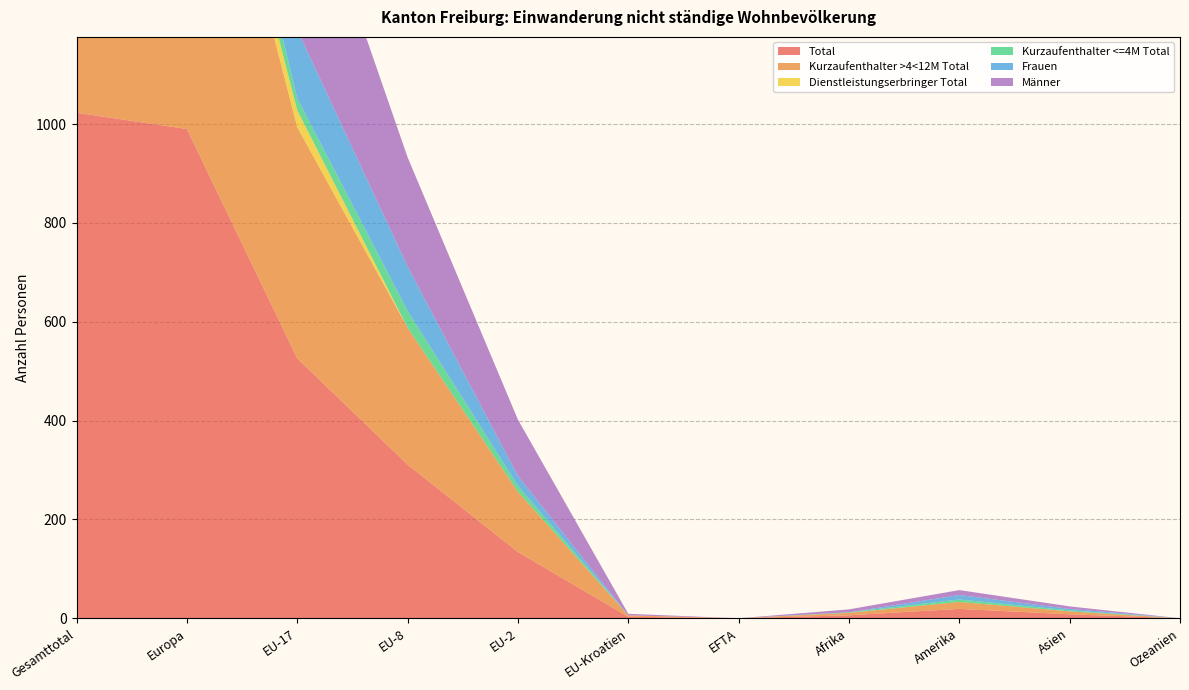

Reading left to right, what are all the values shown in this chart?

Total: 1023	990	526	311	134	3	0	6	19	8	0
Kurzaufenthalter >4<12M Total: 898	873	468	277	122	3	0	5	14	6	0
Dienstleistungserbringer Total: 34	34	34	0	0	0	0	0	0	0	0
Kurzaufenthalter <=4M Total: 91	83	24	34	12	0	0	1	5	2	0
Frauen: 263	251	139	90	20	0	0	0	9	3	0
Männer: 760	739	387	221	114	3	0	6	10	5	0